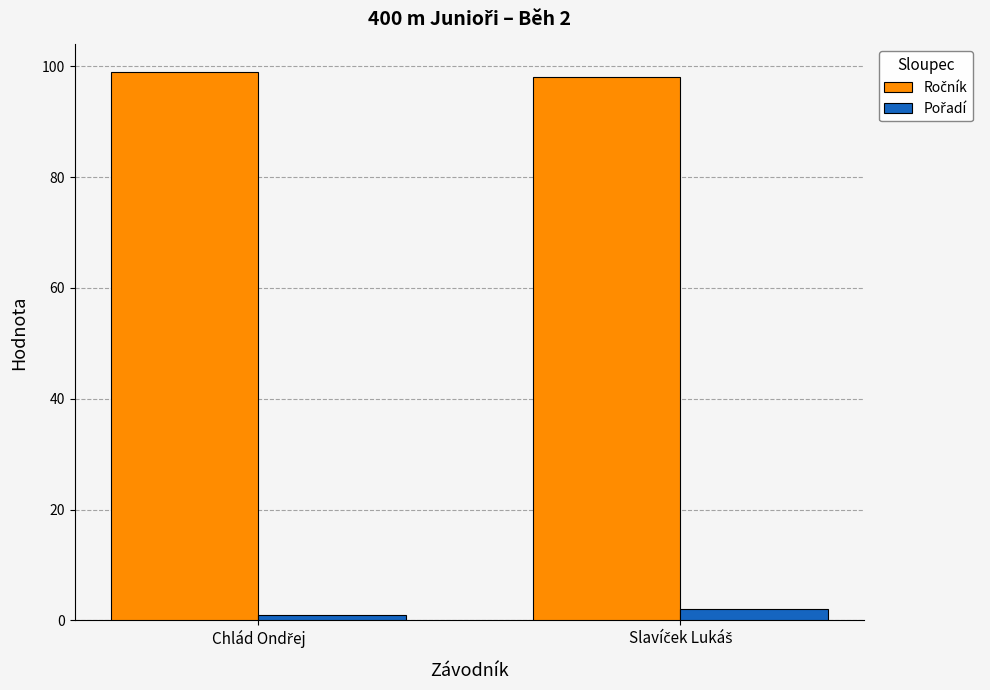

How many series are shown in this chart?

2